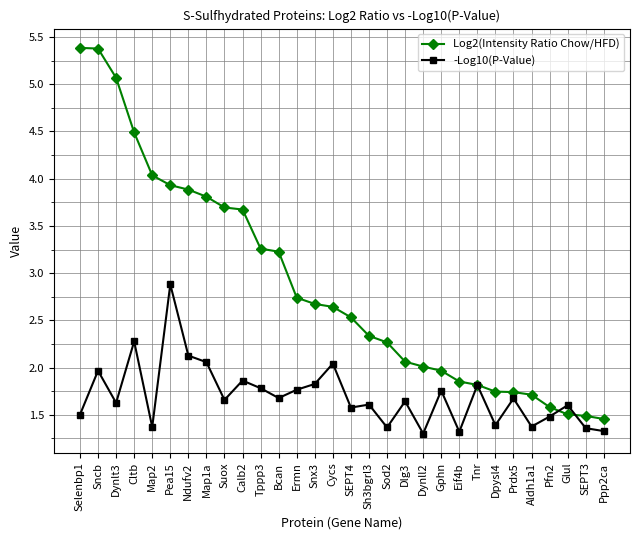

The value of Log2(Intensity Ratio Chow/HFD) at Eif4b is 1.9. True or false?

True